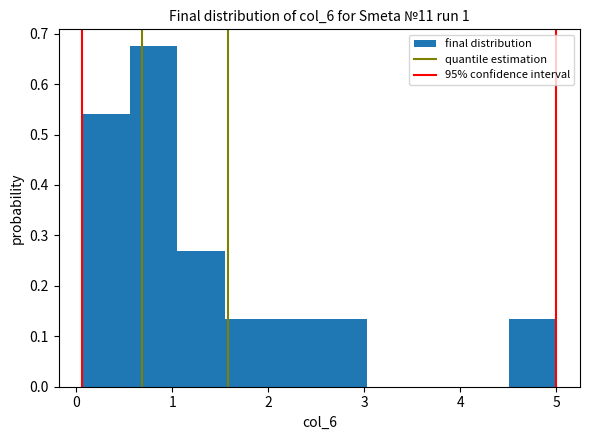

Over which range of the x-axis is the bar tallest?

0.6 to 1.0